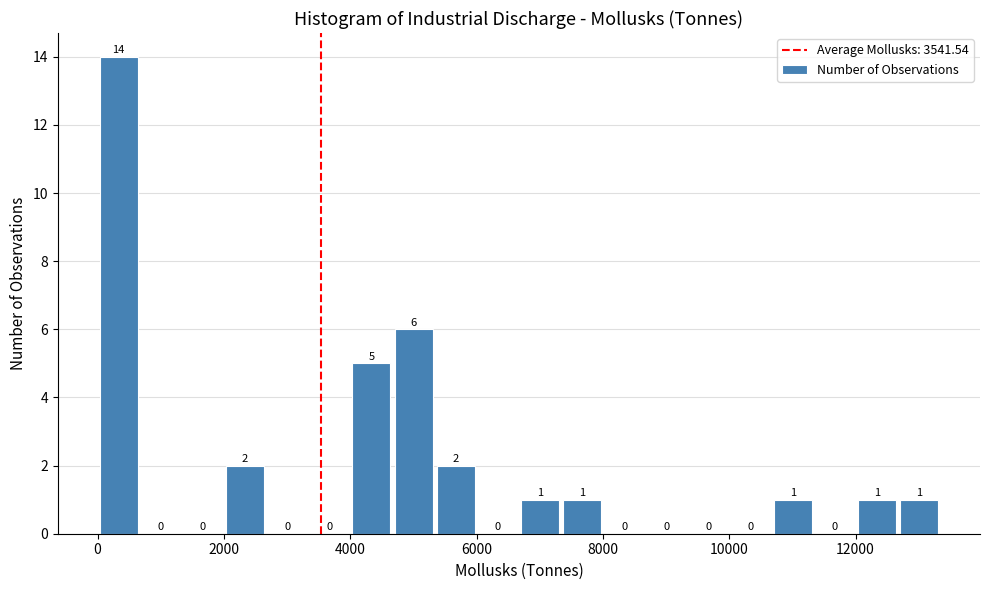

Read against the x-axis, roughly where is the centre of the tallest bar?

400